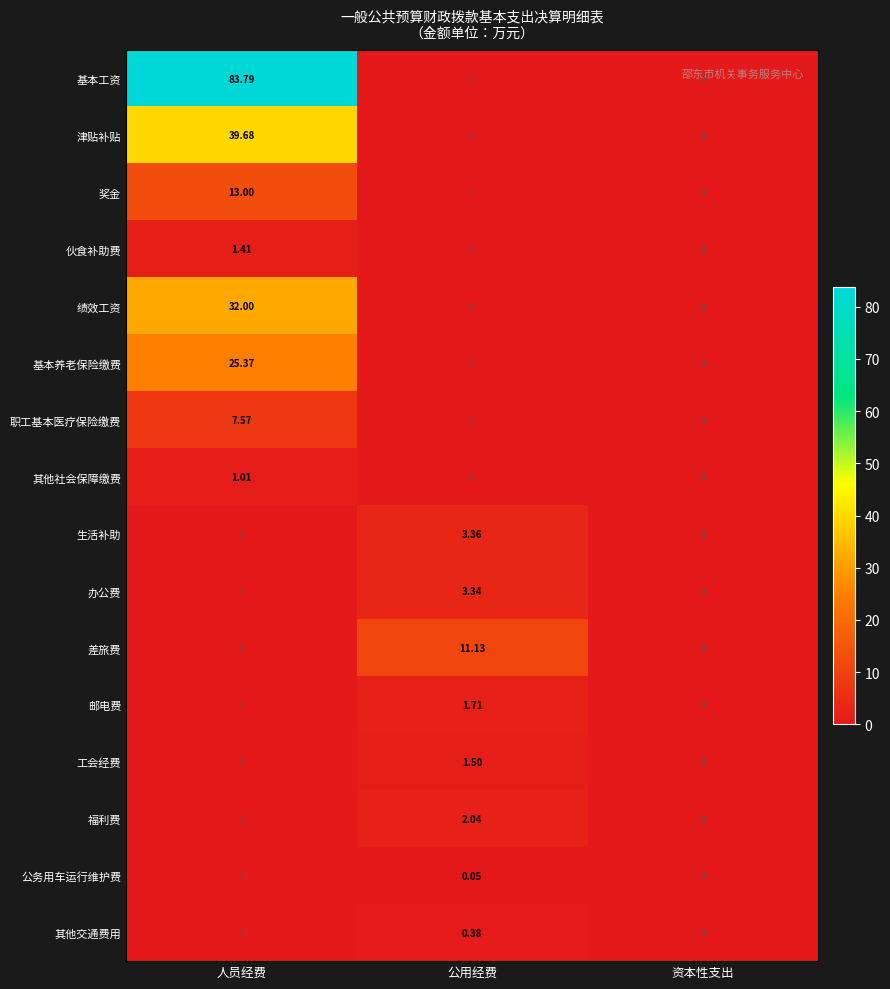

At which category is the sum across all series the highest?

人员经费